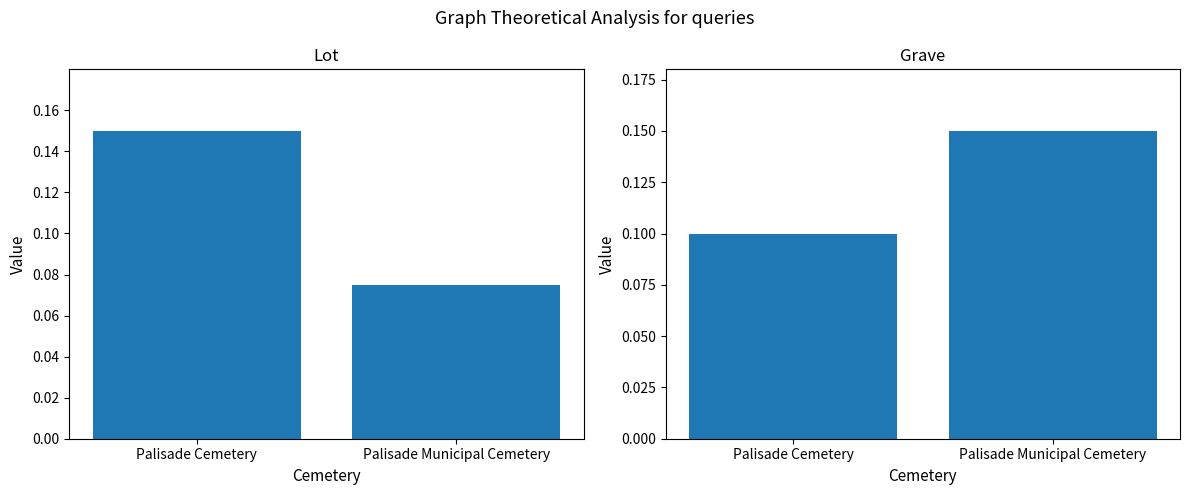

Reading left to right, what are all the values shown in this chart?

Lot: Palisade Cemetery=0.1	Palisade Municipal Cemetery=0.1
Grave: Palisade Cemetery=0.1	Palisade Municipal Cemetery=0.2